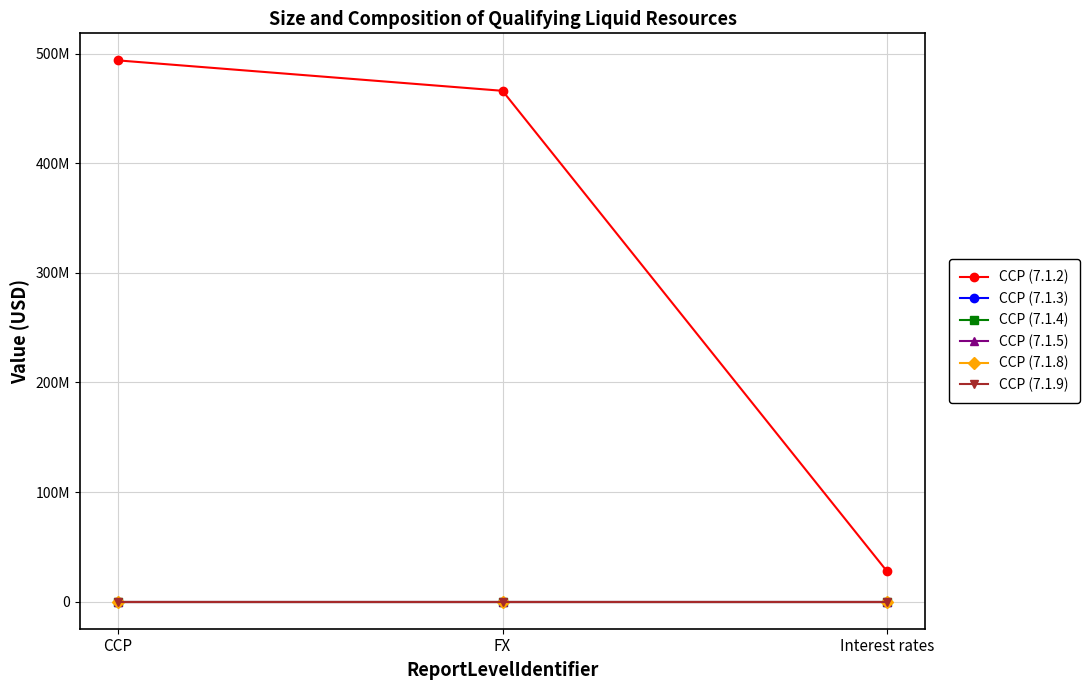

The CCP (7.1.2) series shows 208177266.7 at FX. True or false?

False